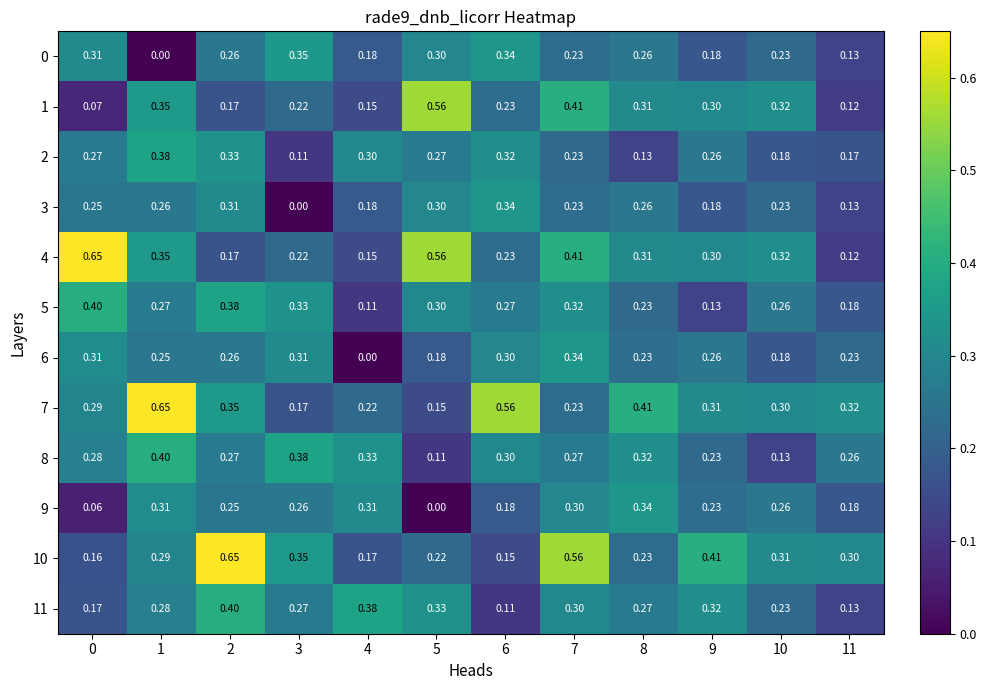

Is the value of 9 at 4 greater than the value of 5 at 8?

Yes